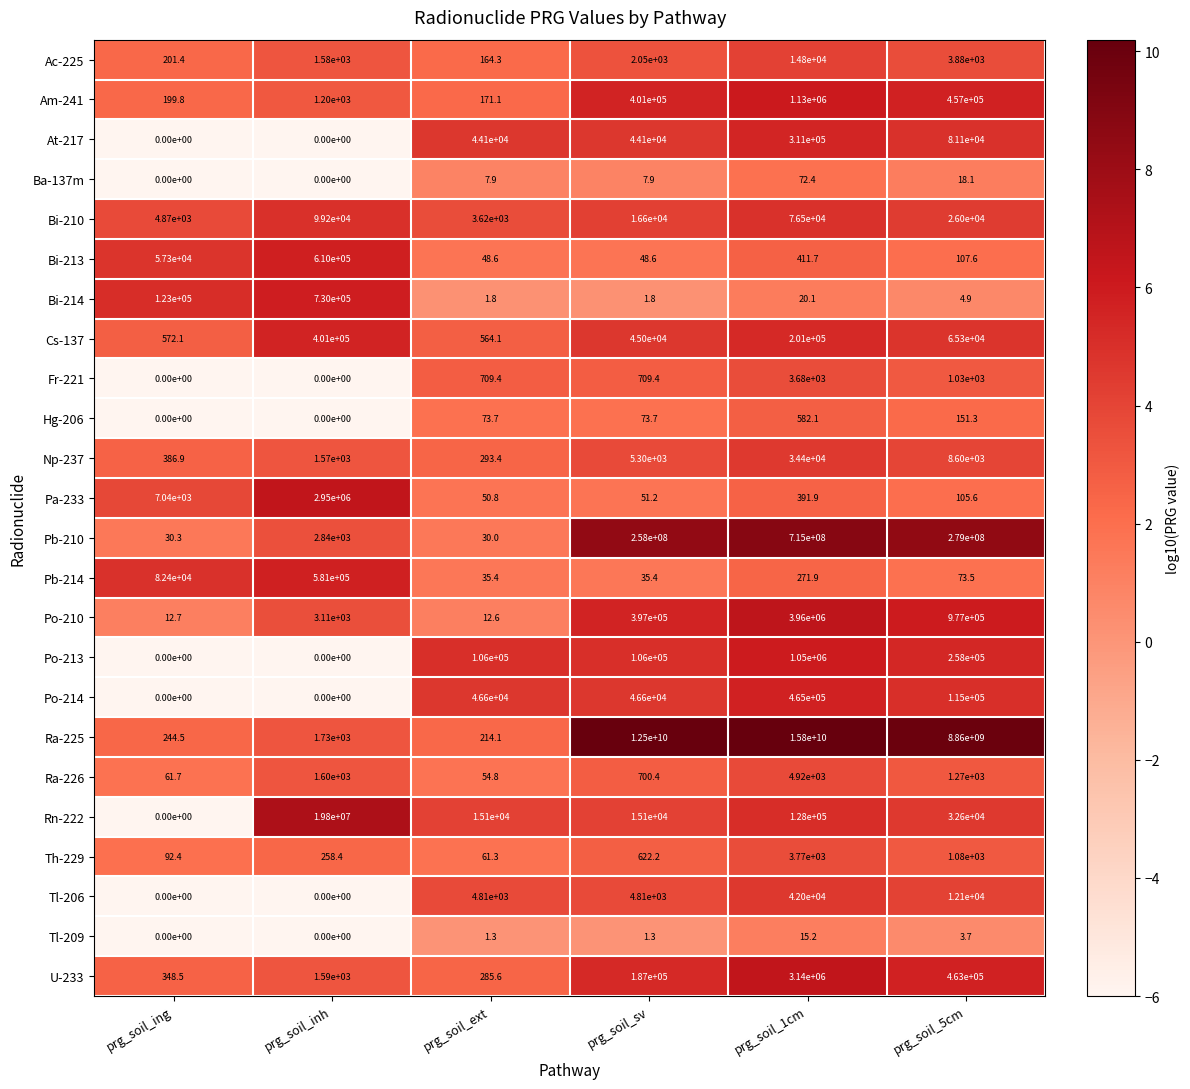

What is the difference between the maximum and minimum values in the Po-213 series?

1050000.0